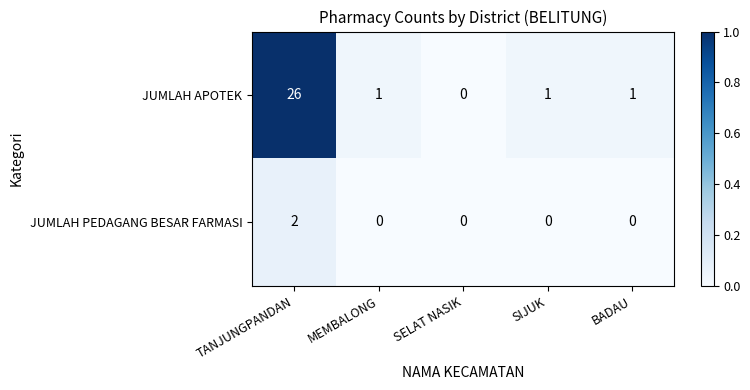

Is it true that JUMLAH APOTEK equals 0 at BADAU?

False